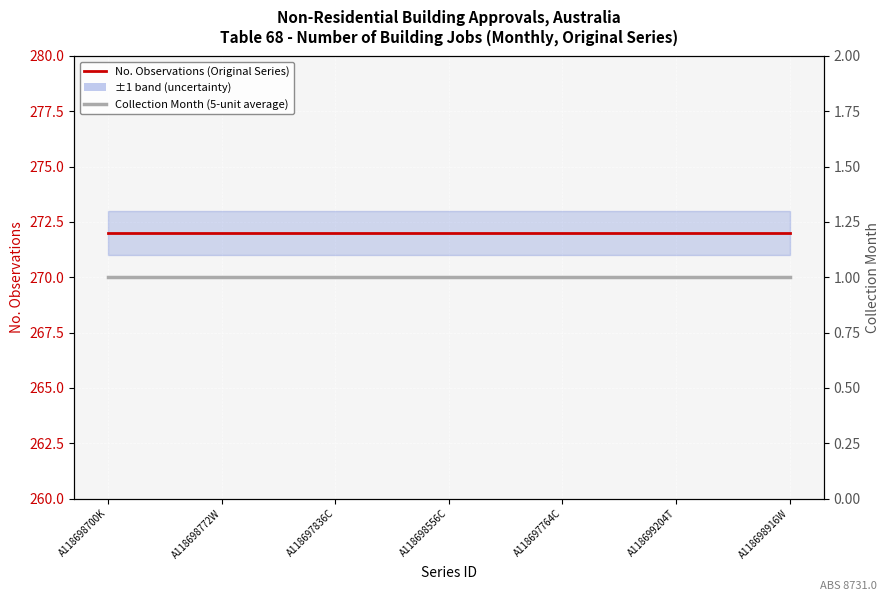

True or false: No. Observations (Original Series) has a value of 272 at 8.

True